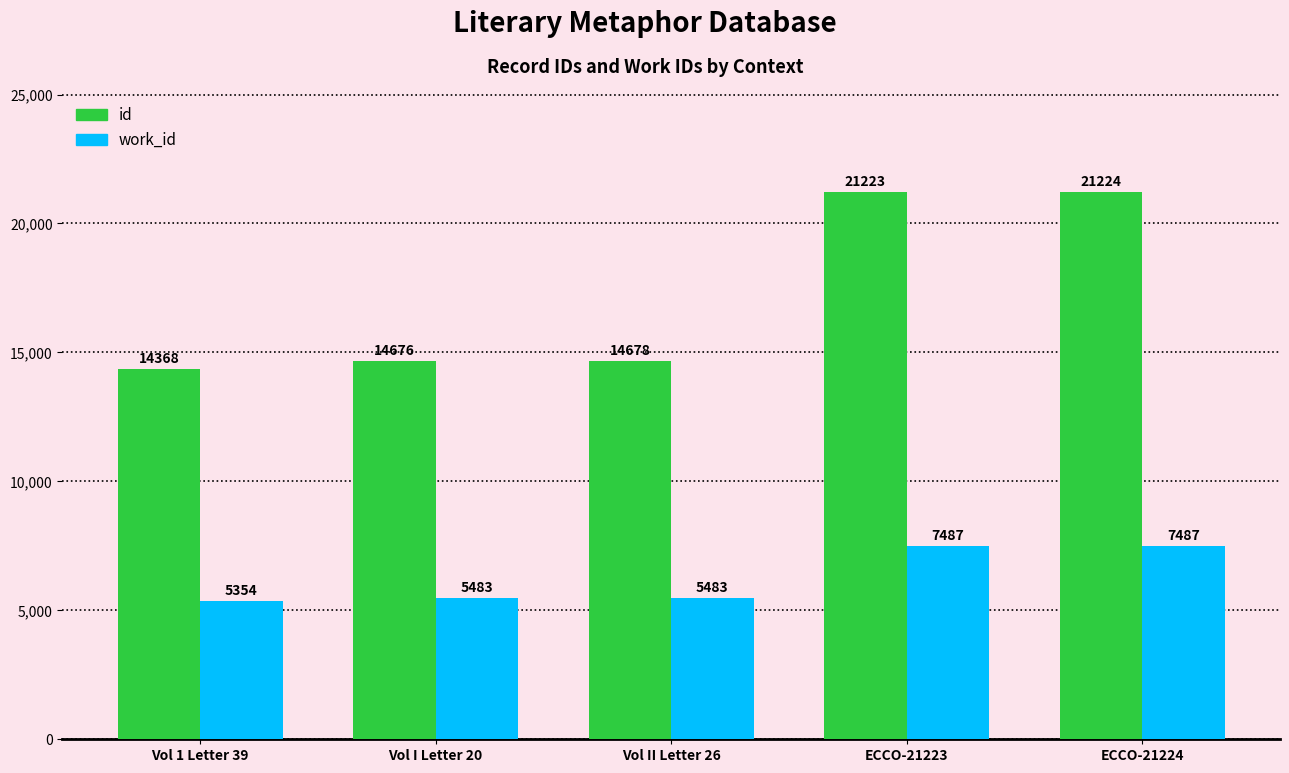

What is the approximate value of id at ECCO-21224?

21224